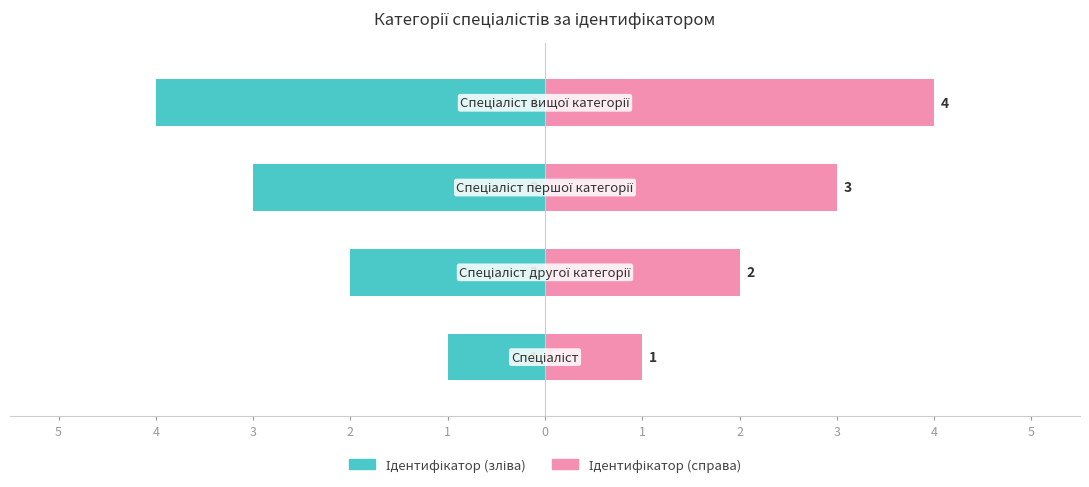

What is the difference between the Ідентифікатор (зліва) values at 4 and 1?

3